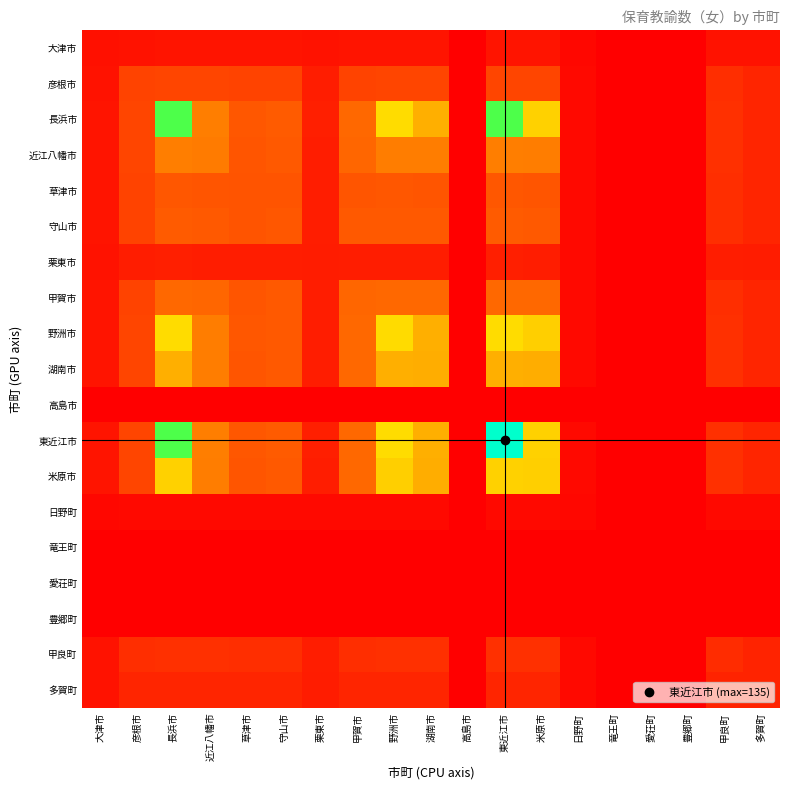

What is the greatest value displayed?

134.0